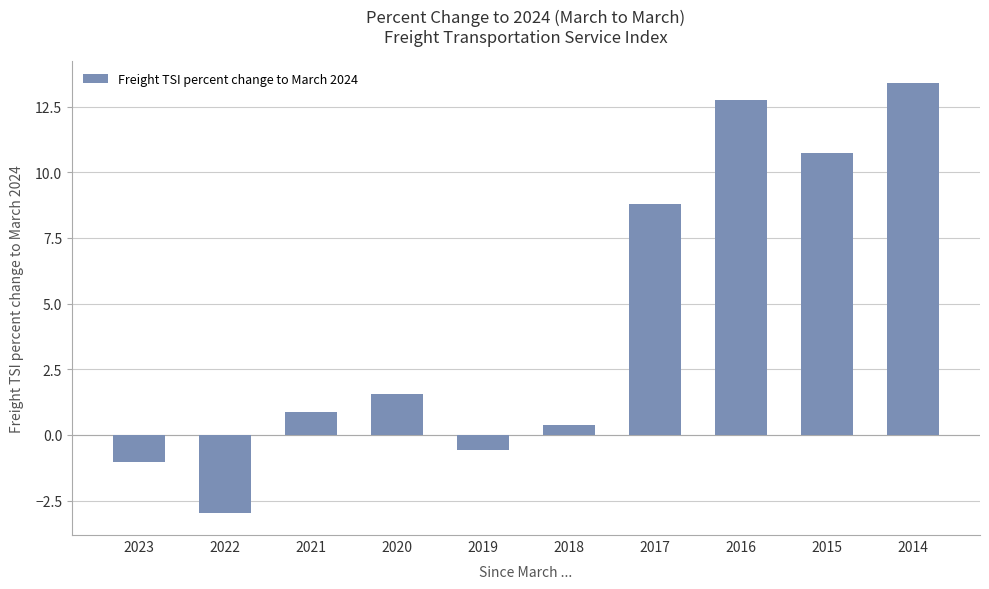

What is the smallest value displayed?

-3.0